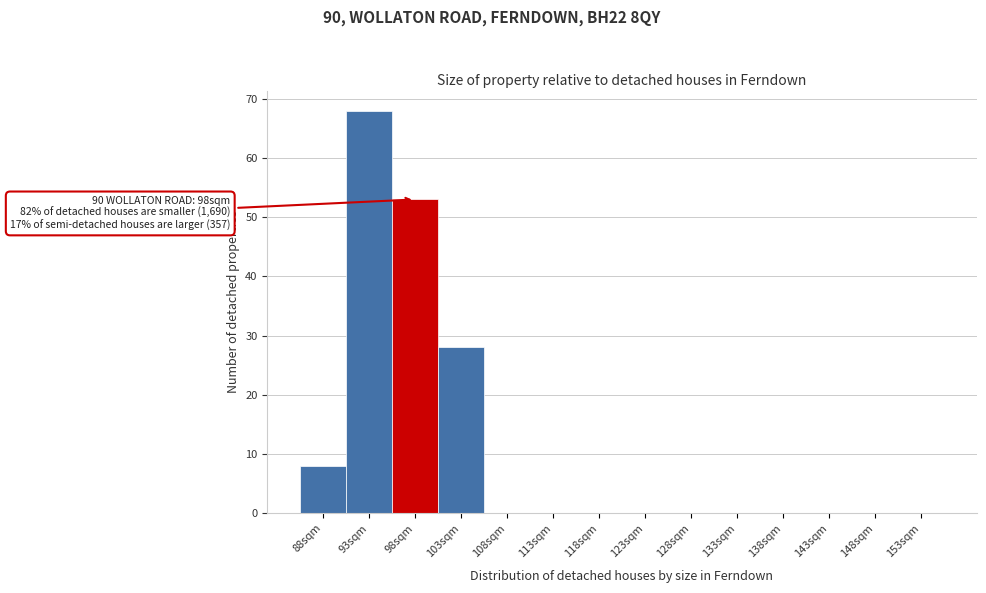

Reading left to right, what are all the values shown in this chart?

88sqm=8	93sqm=68	98sqm=53	103sqm=28	108sqm=0	113sqm=0	118sqm=0	123sqm=0	128sqm=0	133sqm=0	138sqm=0	143sqm=0	148sqm=0	153sqm=0